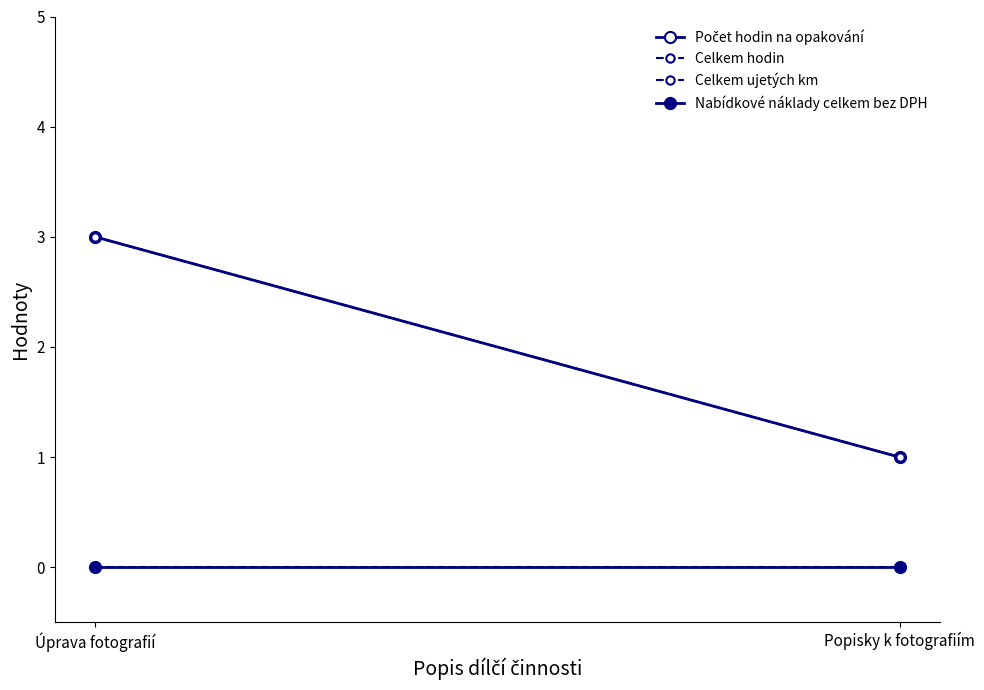

Which series has the widest spread of values?

Počet hodin na opakování